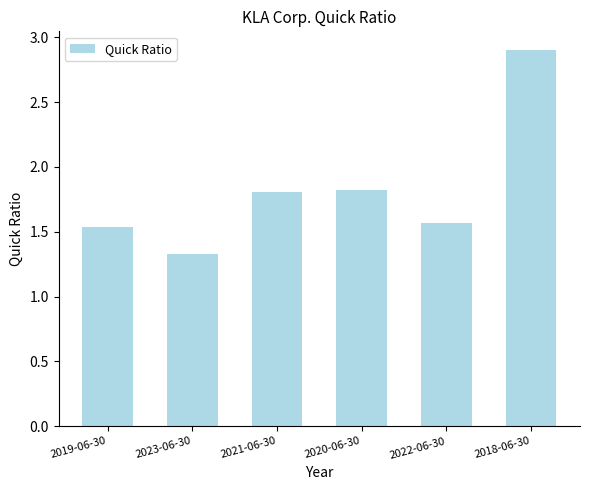

True or false: the data shows 1.8 at 2021-06-30.

True